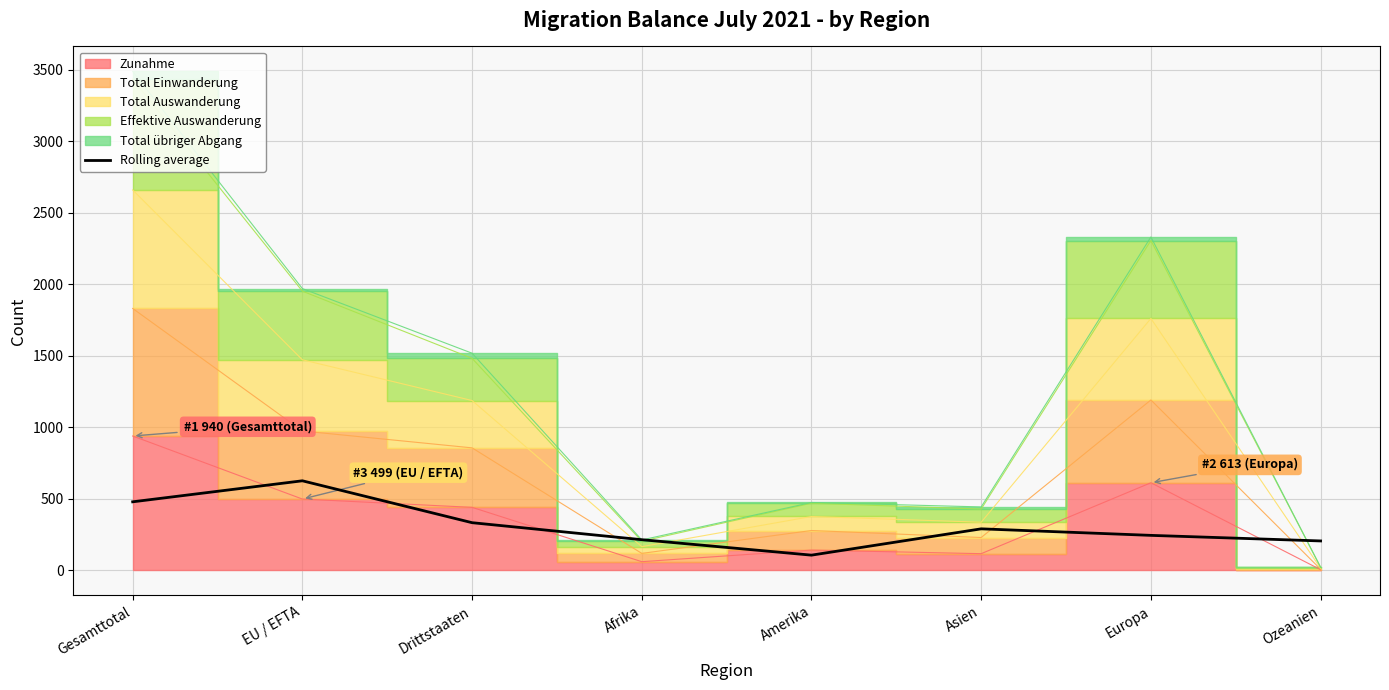

What is the label of the 5th point from the right?

Afrika